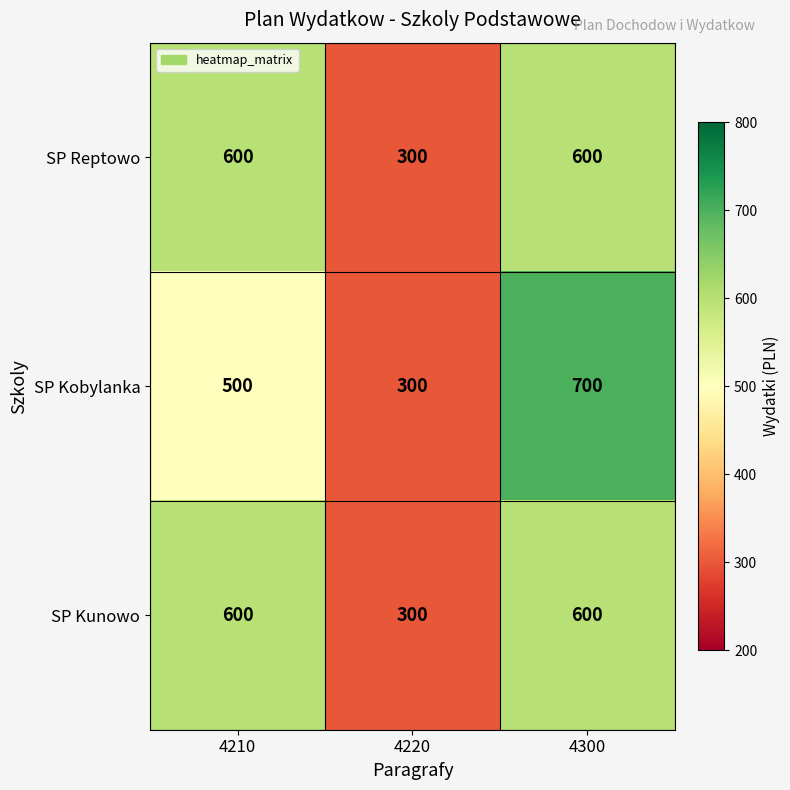

How many distinct data groups are displayed?

3